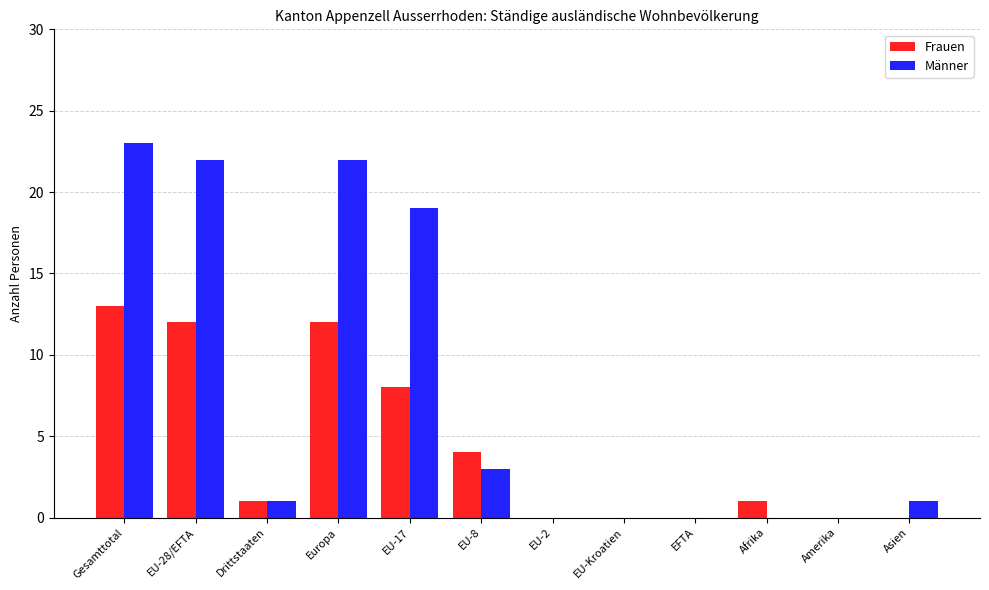

The value of Männer at Asien is 0. True or false?

False